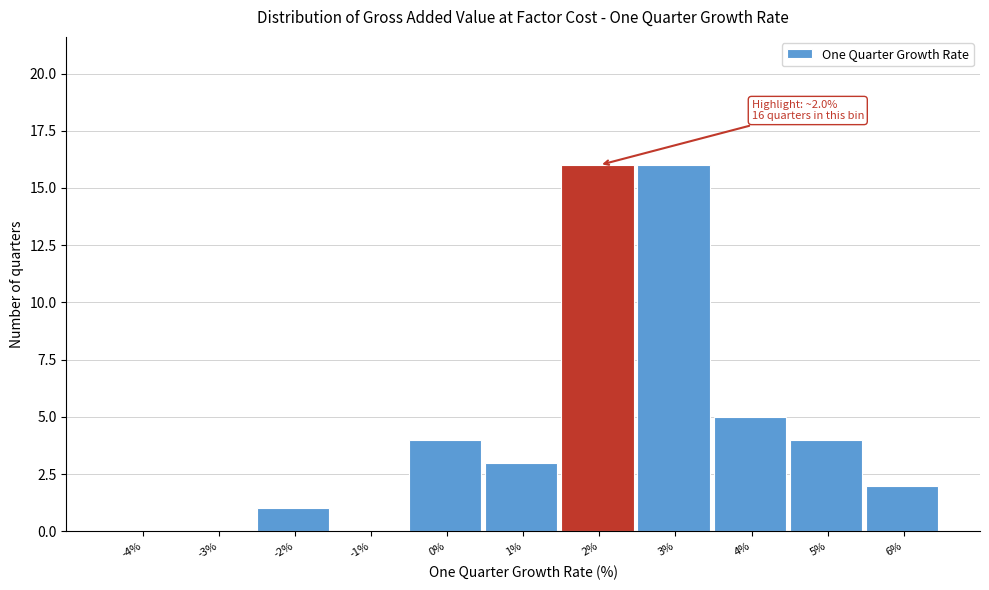

Reading left to right, transcribe all the data shown in this chart.

-4%=0	-3%=0	-2%=1	-1%=0	0%=4	1%=3	2%=16	3%=16	4%=5	5%=4	6%=2